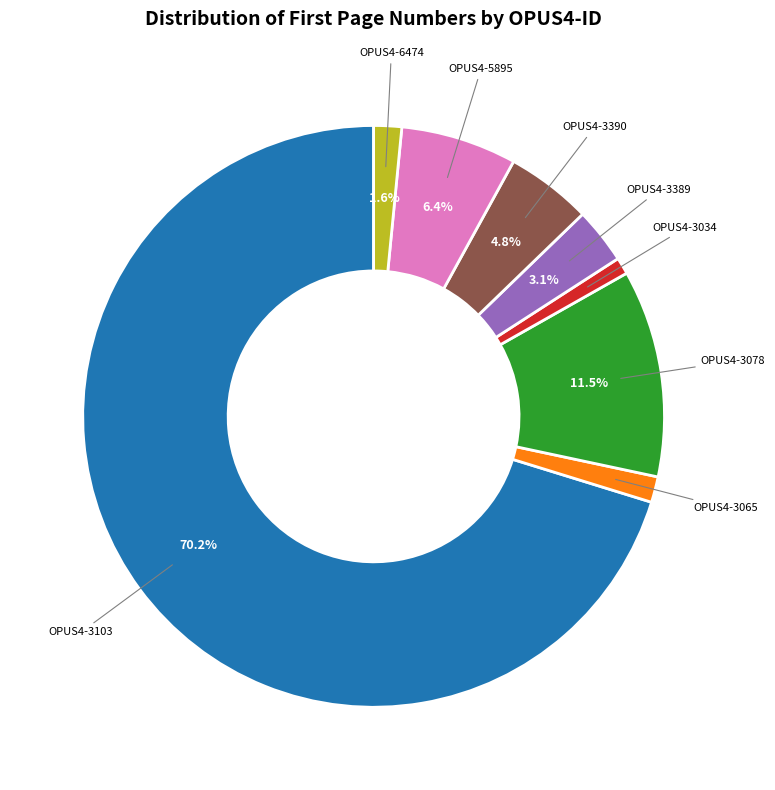

Is there a majority slice in this chart?

Yes